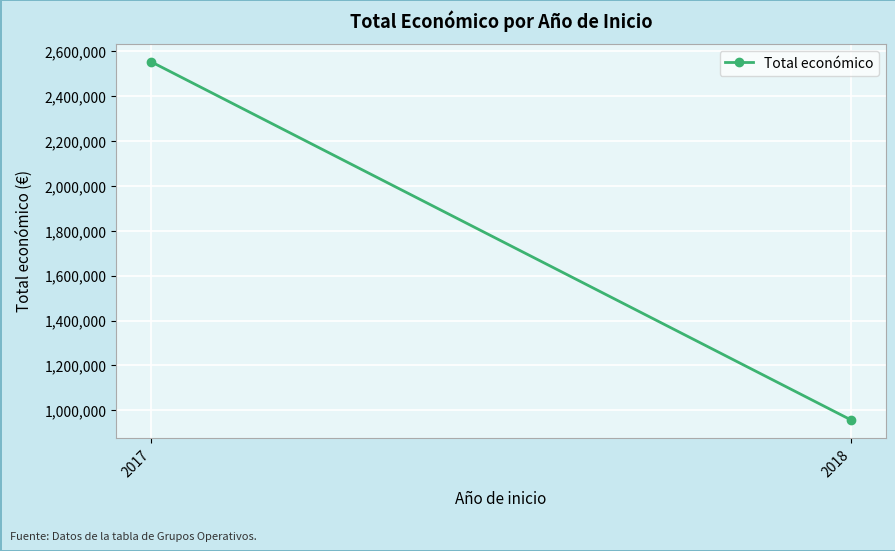

What is the approximate value at 2018?

956880